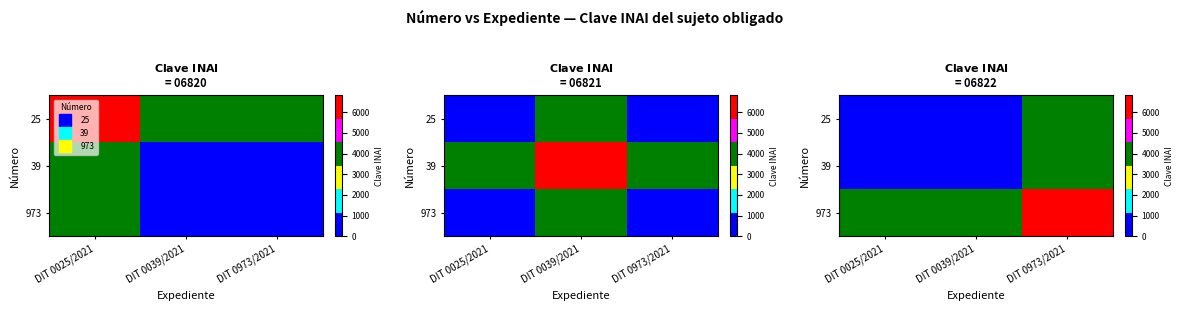

Count the number of data series in this chart.

3